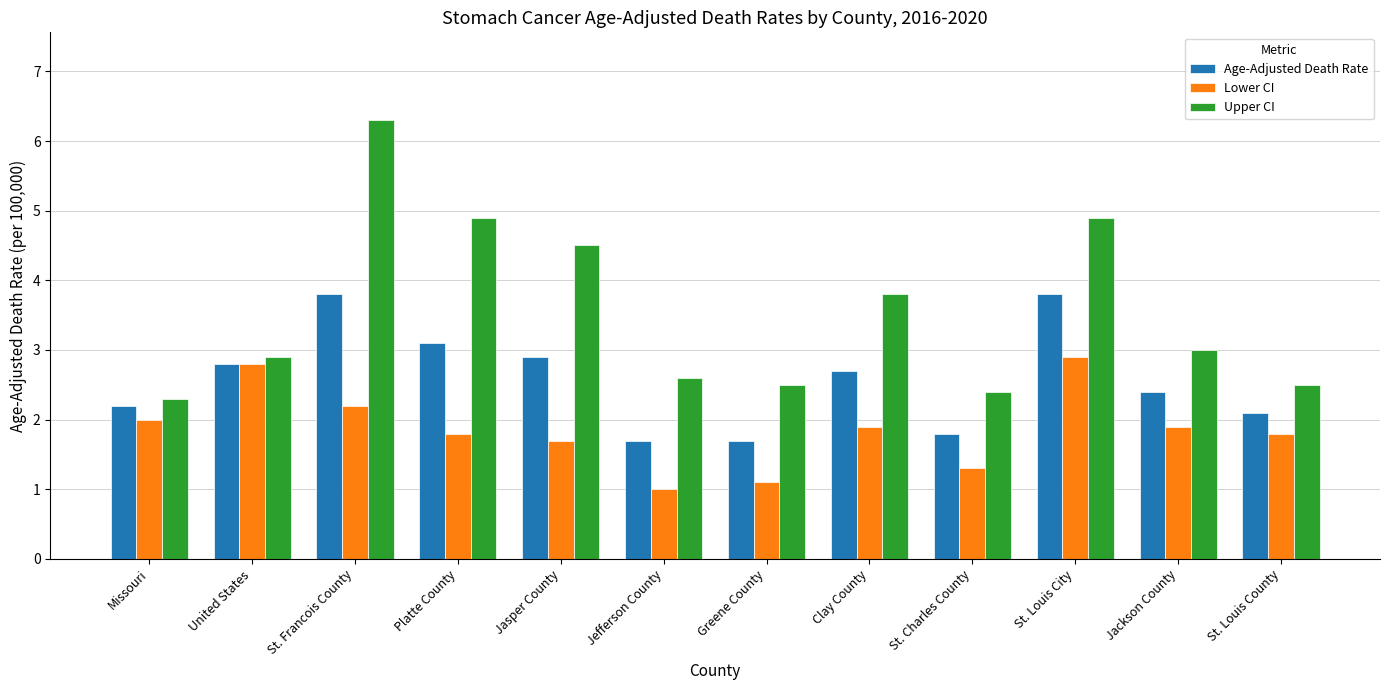

Which label corresponds to the largest value in the chart?

St. Francois County